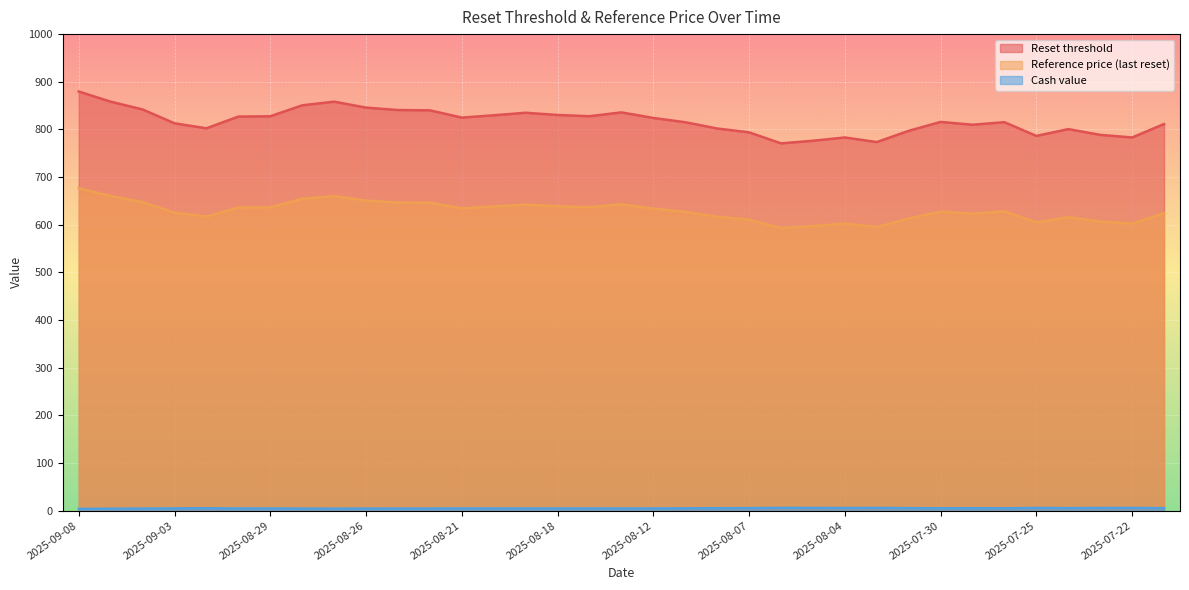

Where does the Cash value series first go above 4?

2025-09-05